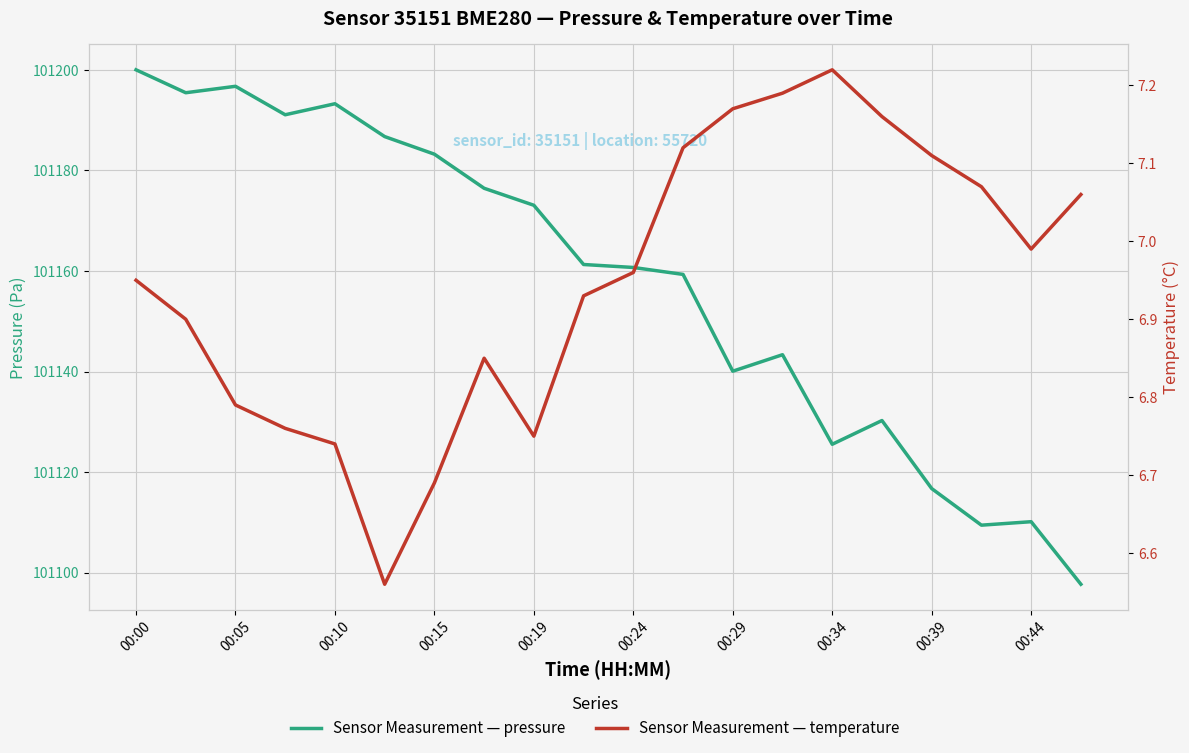

How many data points does each series have?

20